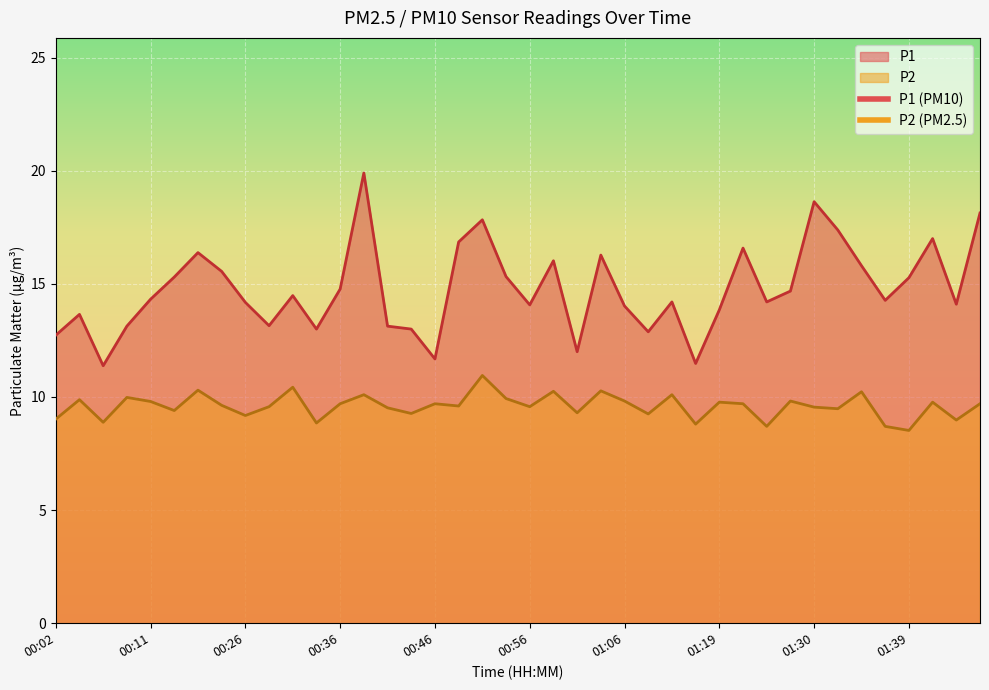

What is the approximate value of P2 at 00:43?

9.3